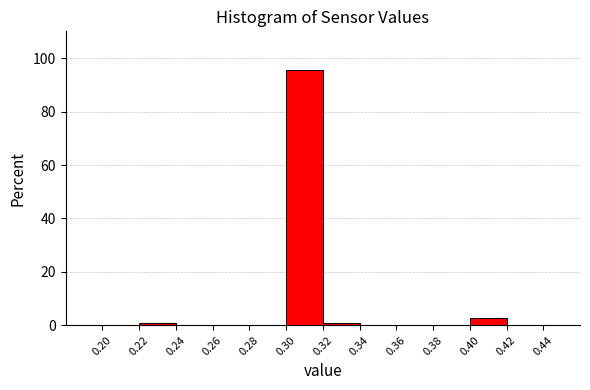

Reading left to right, list every bar in this chart as the range it spans on the x-axis followed by its height. The values are not printed on the chart, so give them approximately, as read against the axis.

0.20 to 0.22: 0
0.22 to 0.24: under 2
0.24 to 0.26: 0
0.26 to 0.28: 0
0.28 to 0.30: 0
0.30 to 0.32: 96
0.32 to 0.34: under 2
0.34 to 0.36: 0
0.36 to 0.38: 0
0.38 to 0.40: 0
0.40 to 0.42: 2
0.42 to 0.44: 0